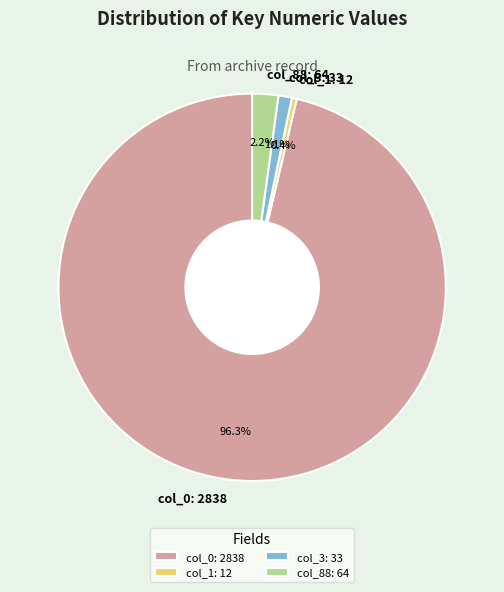

Count the number of slices in the pie.

4